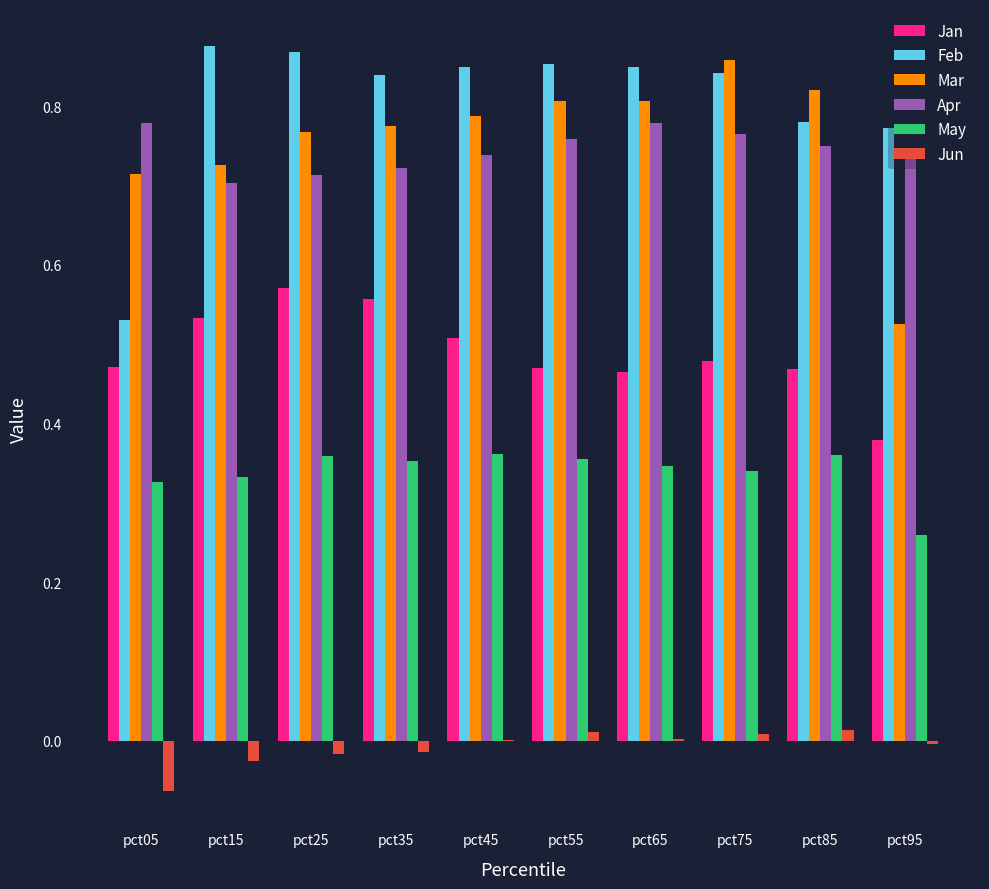

At which label is Feb closest to 0?

pct05